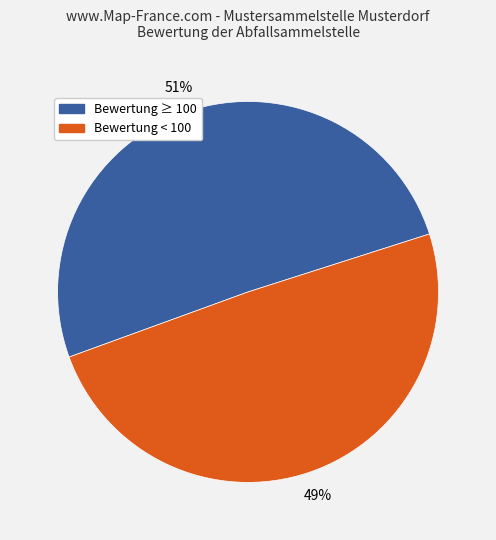

To the nearest percent, what is the average slice percentage?

50%